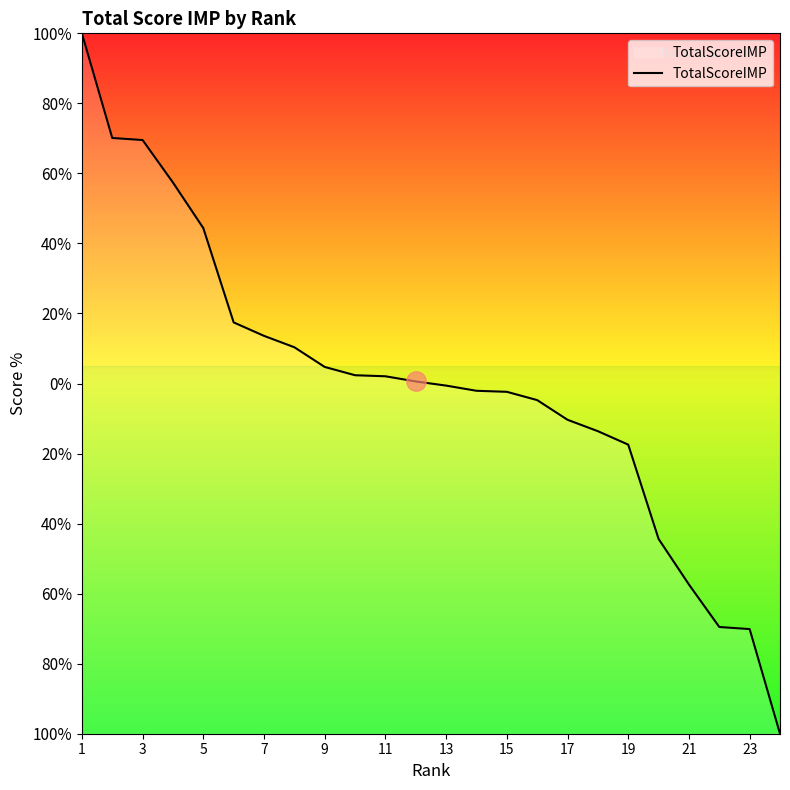

Is this an area chart (filled region under the line)?

Yes